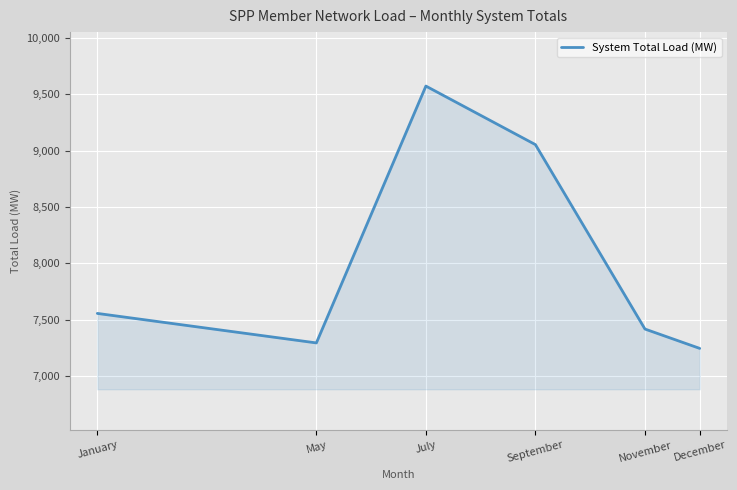

What is the change in value from January to September?

+1496.9